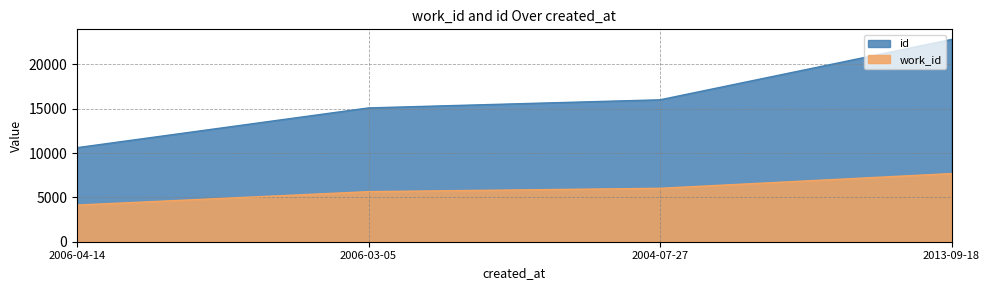

True or false: id and work_id intersect in this chart.

False